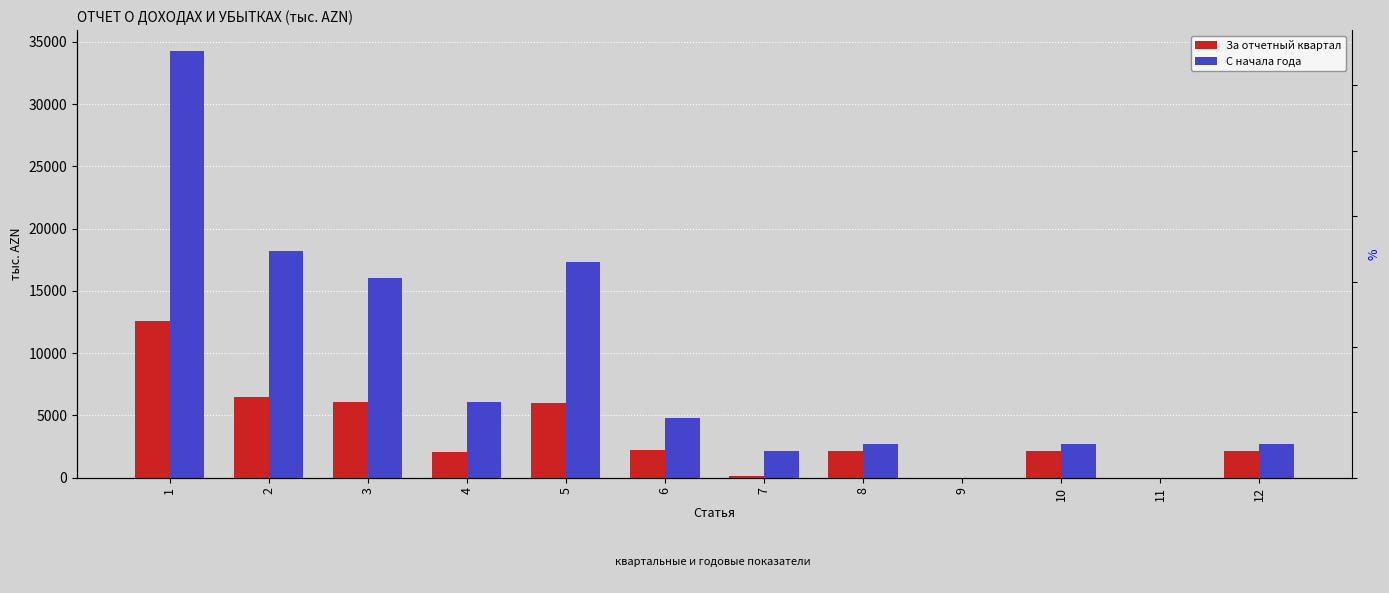

List the series in order of their overall mean, lowest first.

За отчетный квартал, С начала года